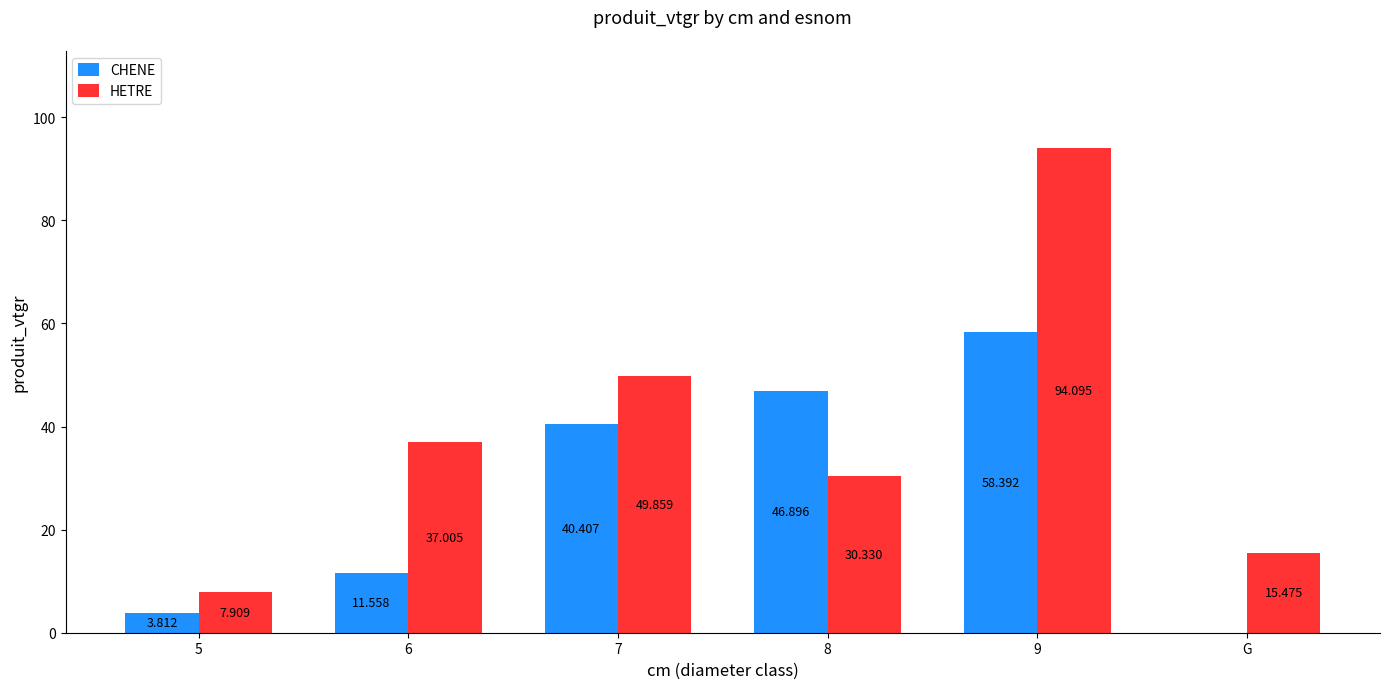

Is the value of CHENE at 6 greater than the value of HETRE at 9?

No